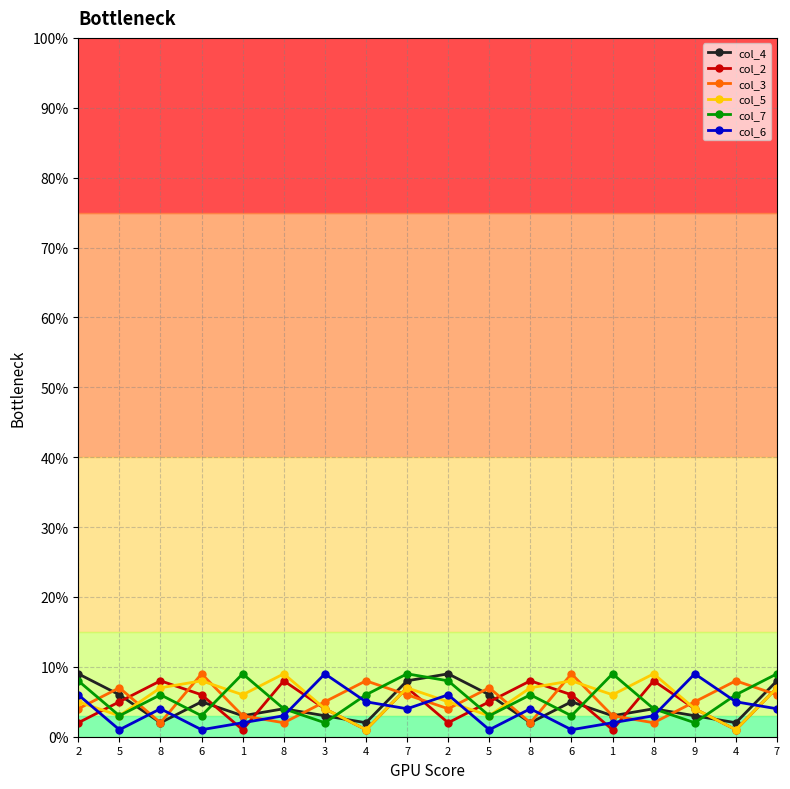

Count the col_4 values in the range 3 to 6.

10